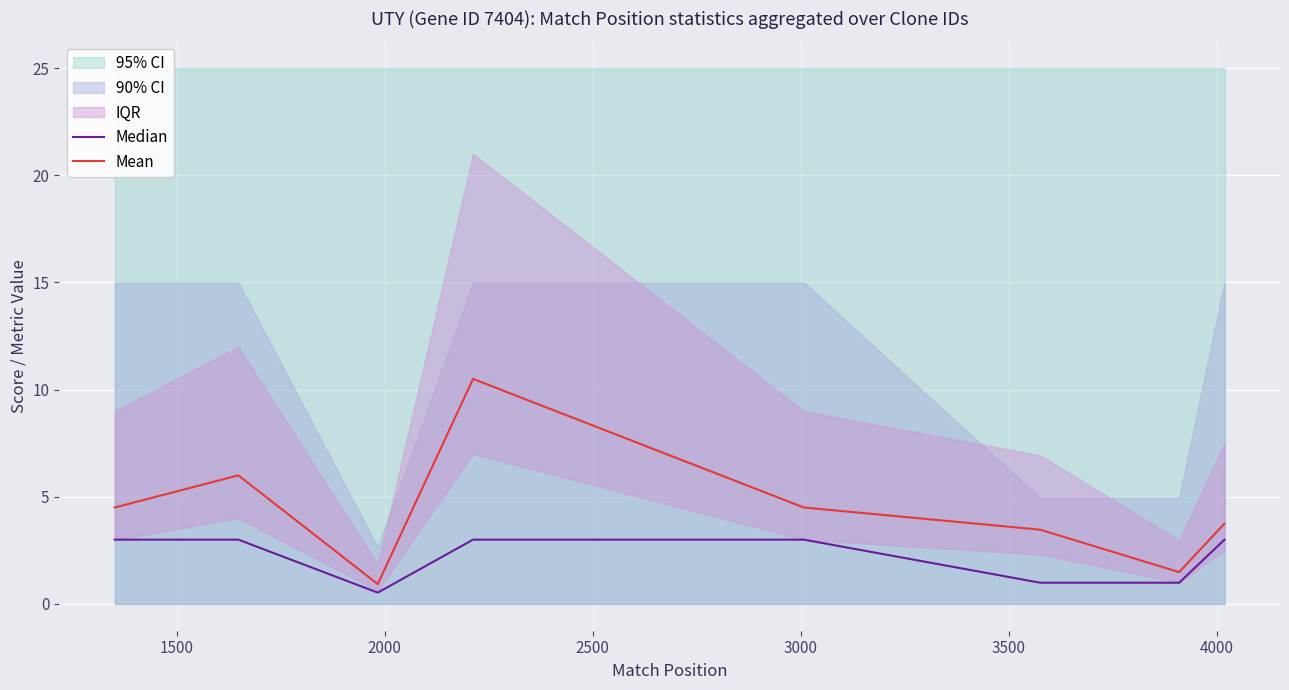

Is the value of Median at 1500 greater than the value of Mean at 2000?

Yes